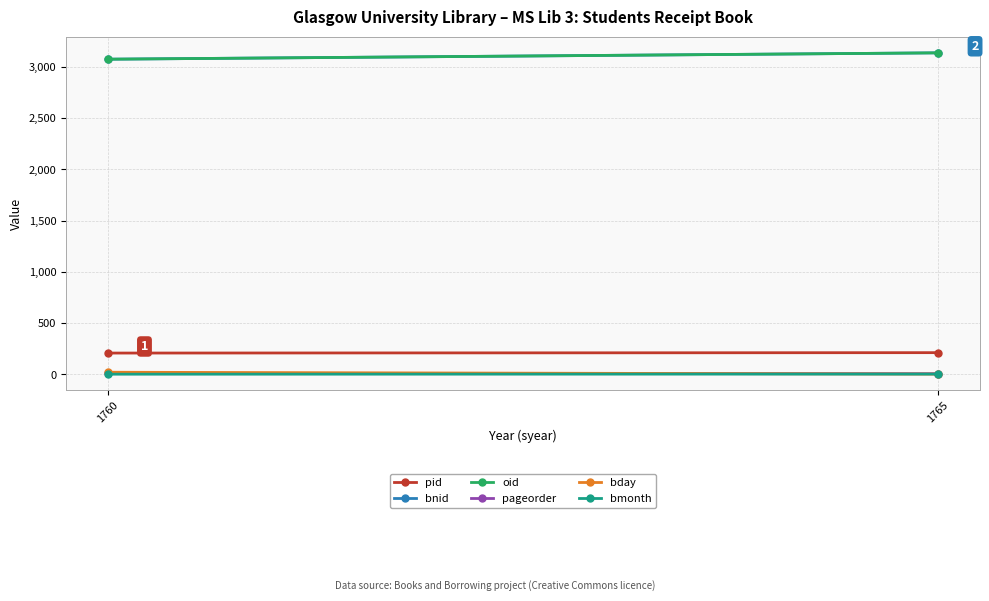

How many categories are shown in the chart?

2